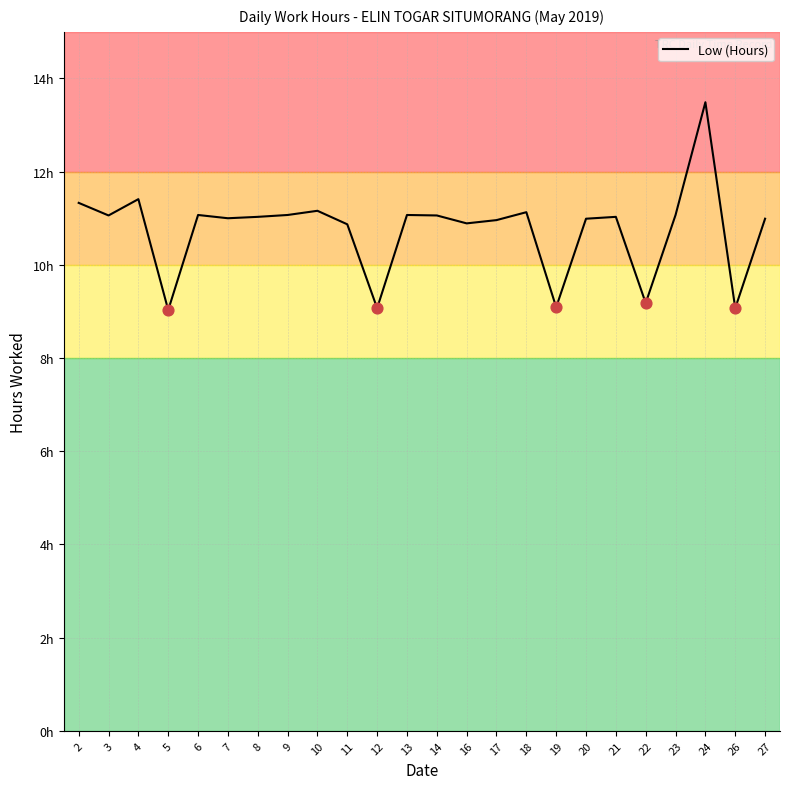

Is this an area chart (filled region under the line)?

No